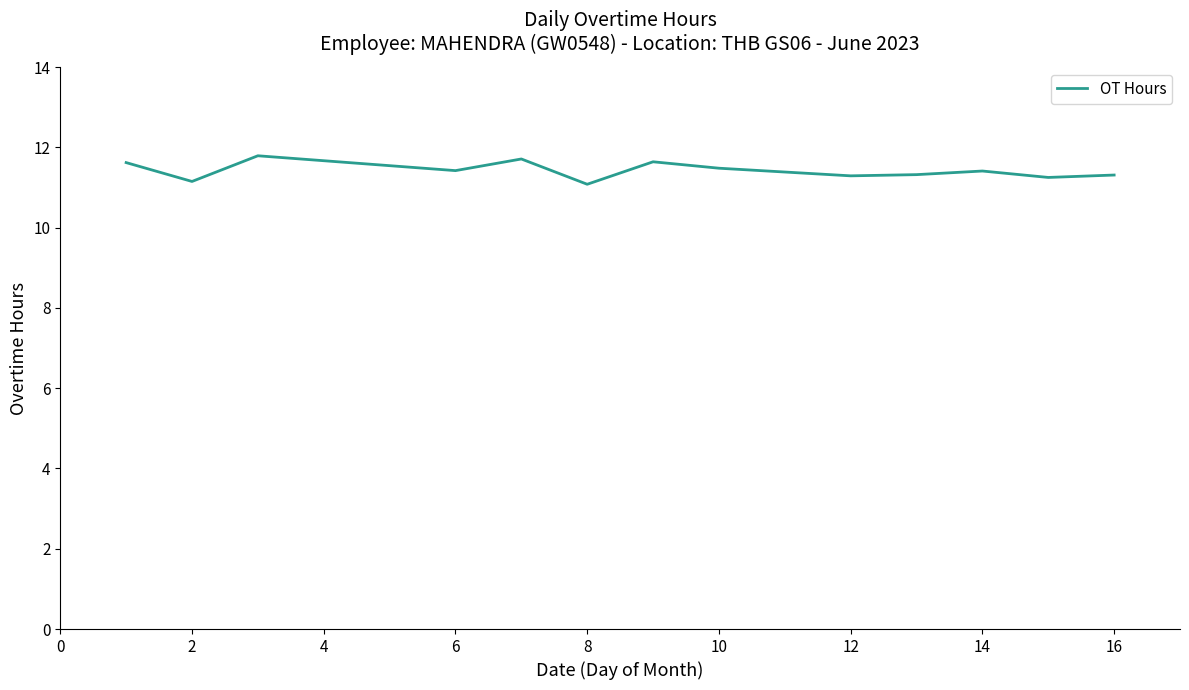

What is the sum of all values?

148.5